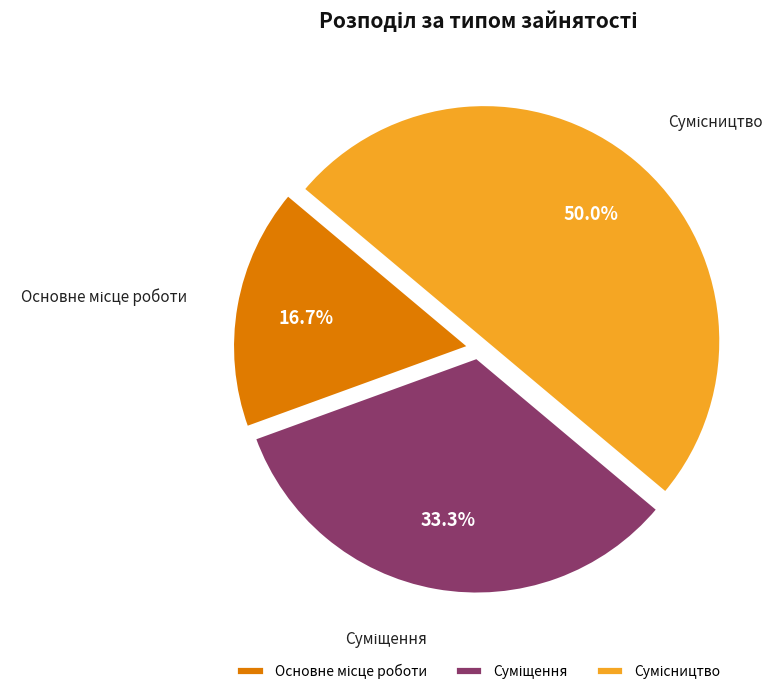

How many slices are in this pie chart?

3